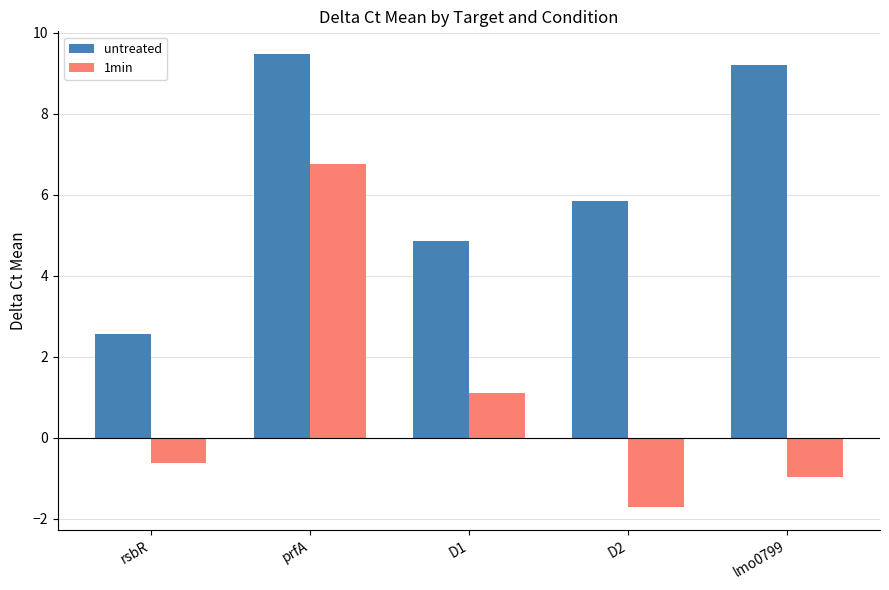

Which category has the lowest value across all series?

D2